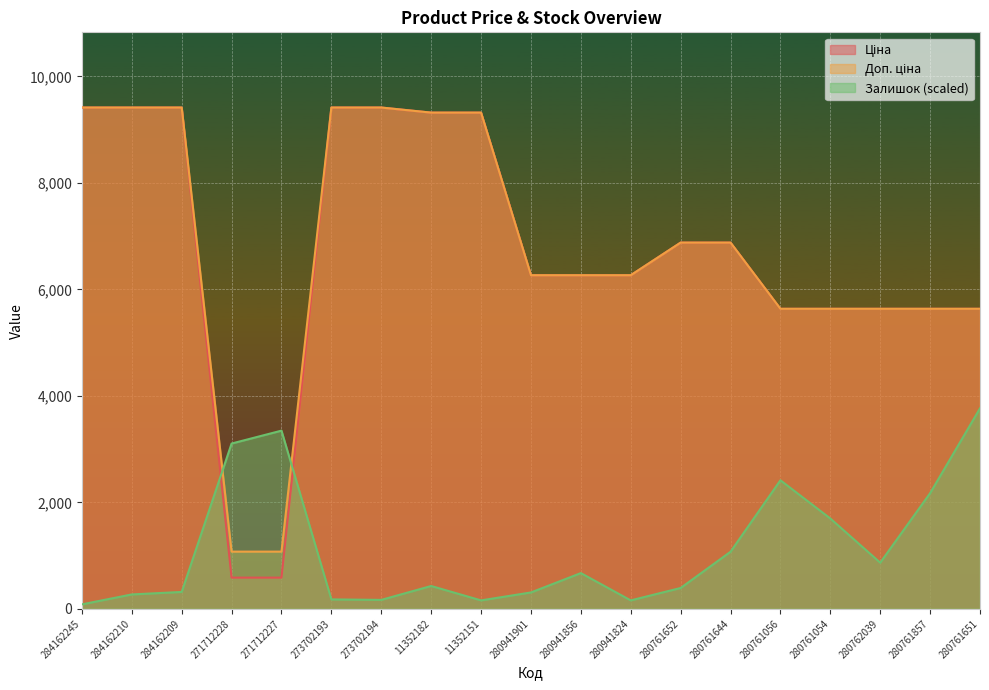

Which category has the lowest value in the Ціна series?

271712228